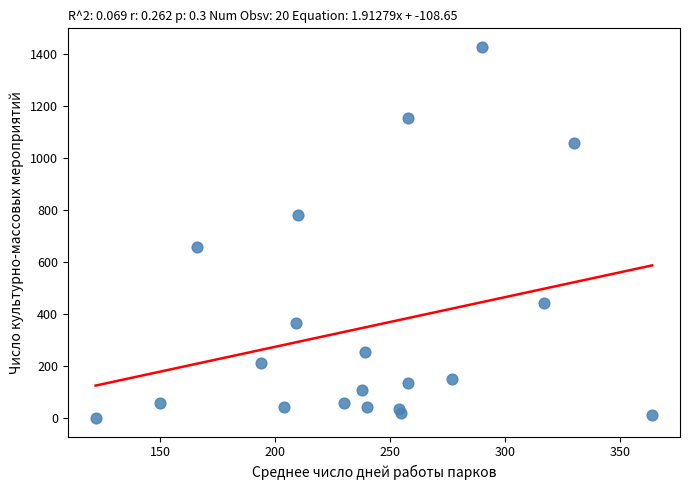

What is the range of X values (max minus min)?

242